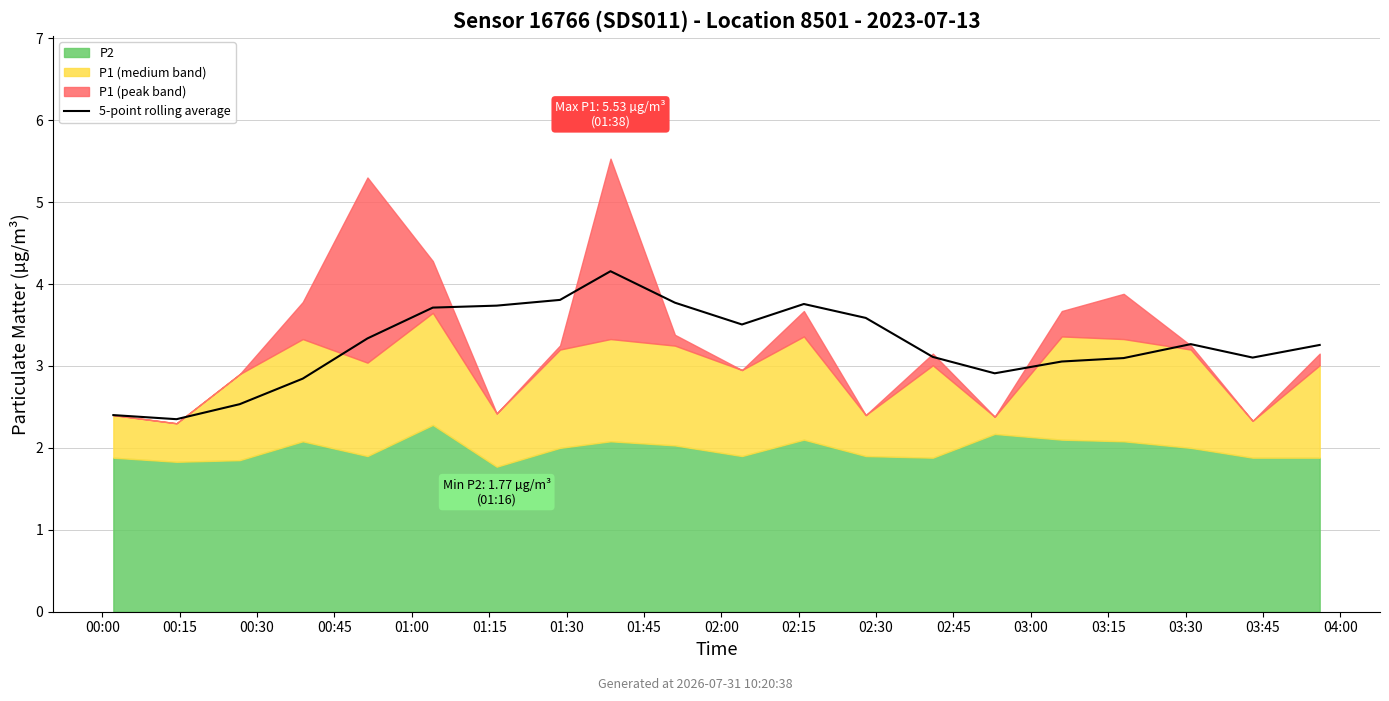

True or false: the data has more than 0 interior local peaks.

True